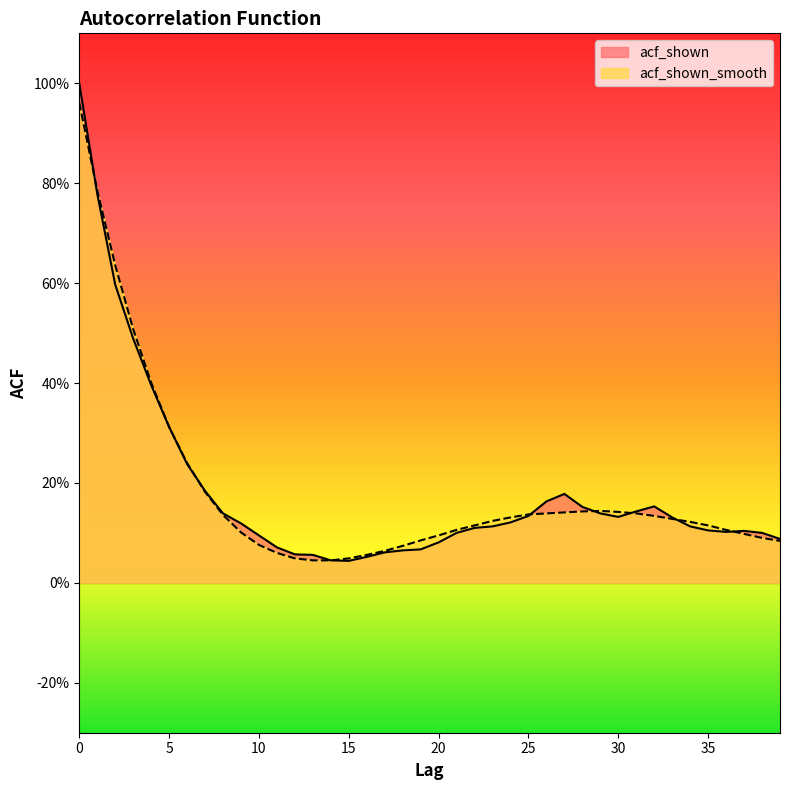

Rank the series by their maximum value, from highest to lowest.

acf_shown, acf_shown_smooth